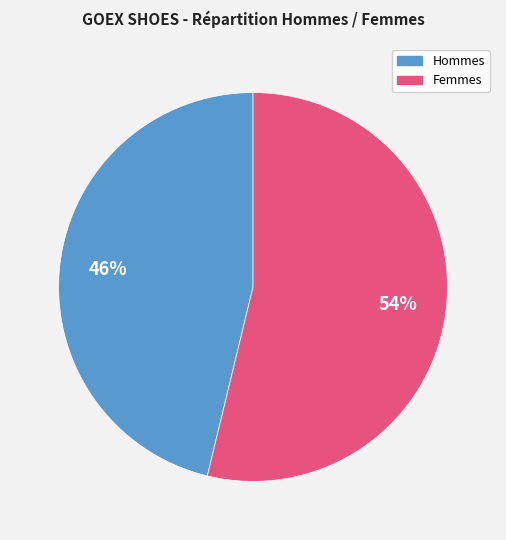

To the nearest percent, what is the difference between the largest and smallest slice percentages?

8%